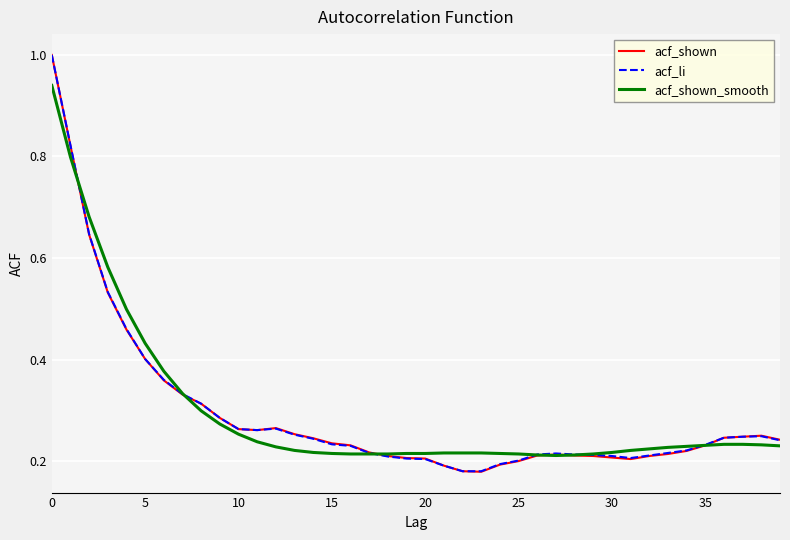

Which series has the largest range (max minus min)?

acf_shown